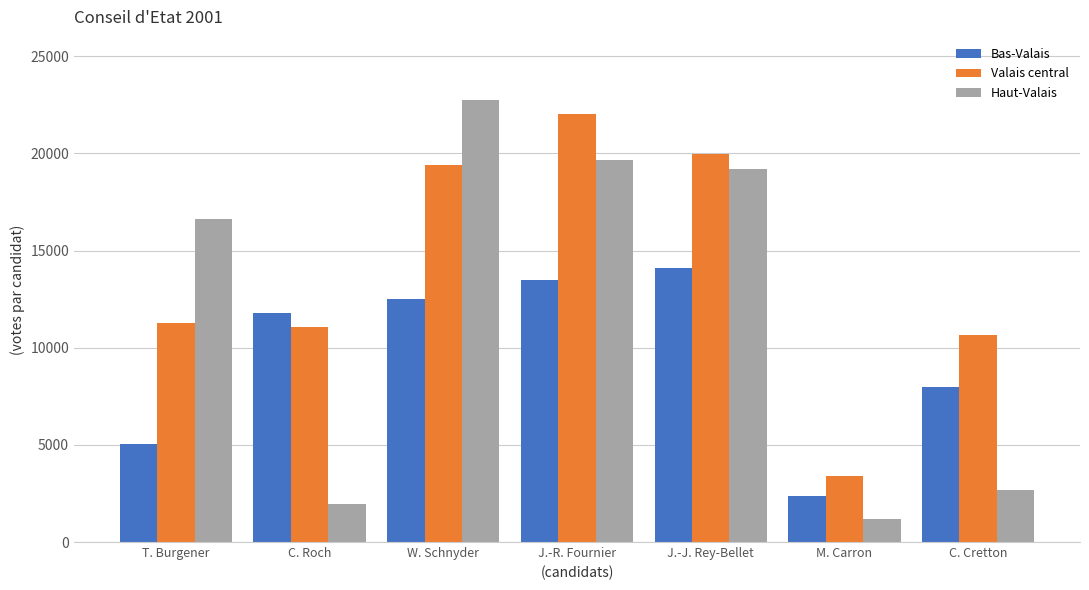

Reading left to right, extract all data points from this chart.

Bas-Valais: T. Burgener=5030	C. Roch=11779	W. Schnyder=12486	J.-R. Fournier=13472	J.-J. Rey-Bellet=14123	M. Carron=2367	C. Cretton=7999
Valais central: T. Burgener=11250	C. Roch=11066	W. Schnyder=19410	J.-R. Fournier=22013	J.-J. Rey-Bellet=19972	M. Carron=3390	C. Cretton=10654
Haut-Valais: T. Burgener=16647	C. Roch=1942	W. Schnyder=22737	J.-R. Fournier=19641	J.-J. Rey-Bellet=19192	M. Carron=1207	C. Cretton=2687